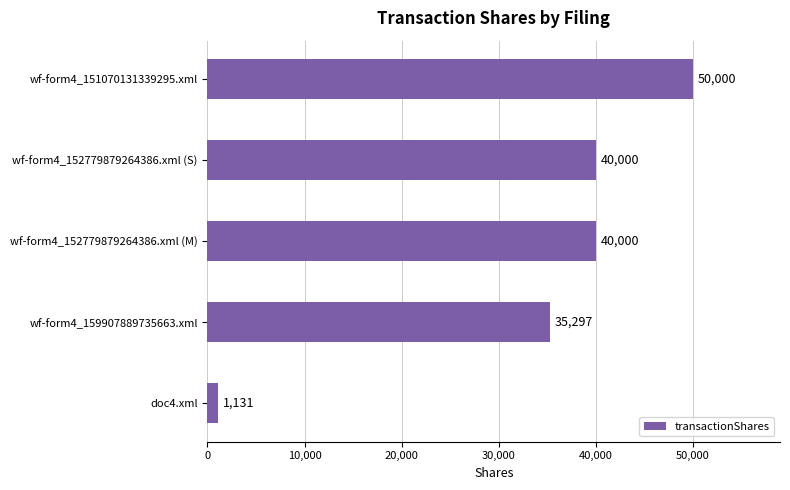

Between wf-form4_159907889735663.xml and wf-form4_152779879264386.xml (M), which is larger?

wf-form4_152779879264386.xml (M)